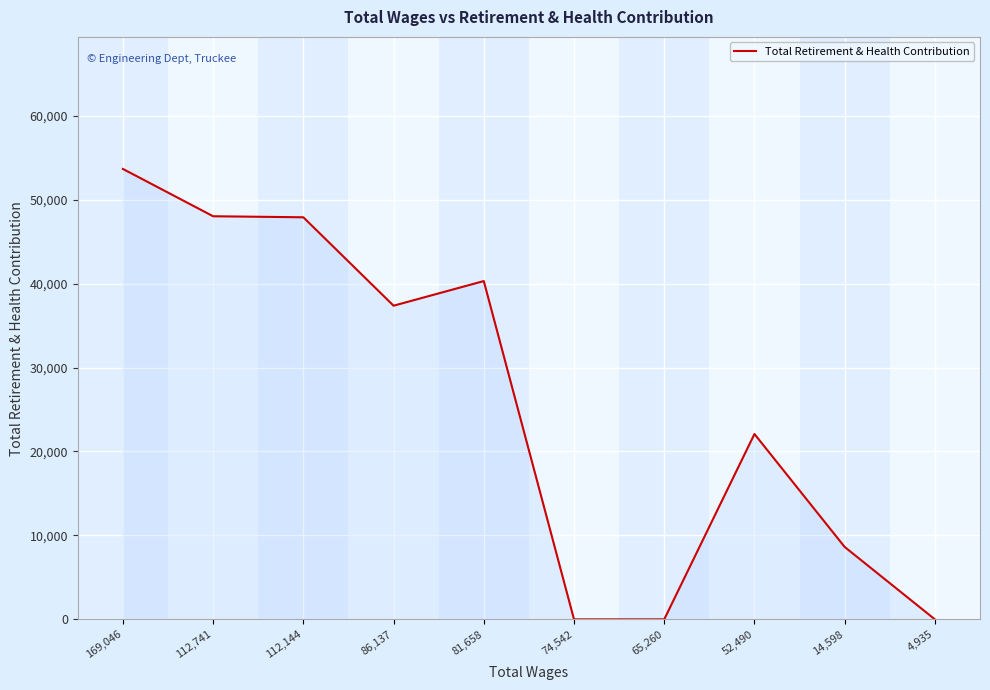

Between 52,490 and 86,137, which is larger?

86,137